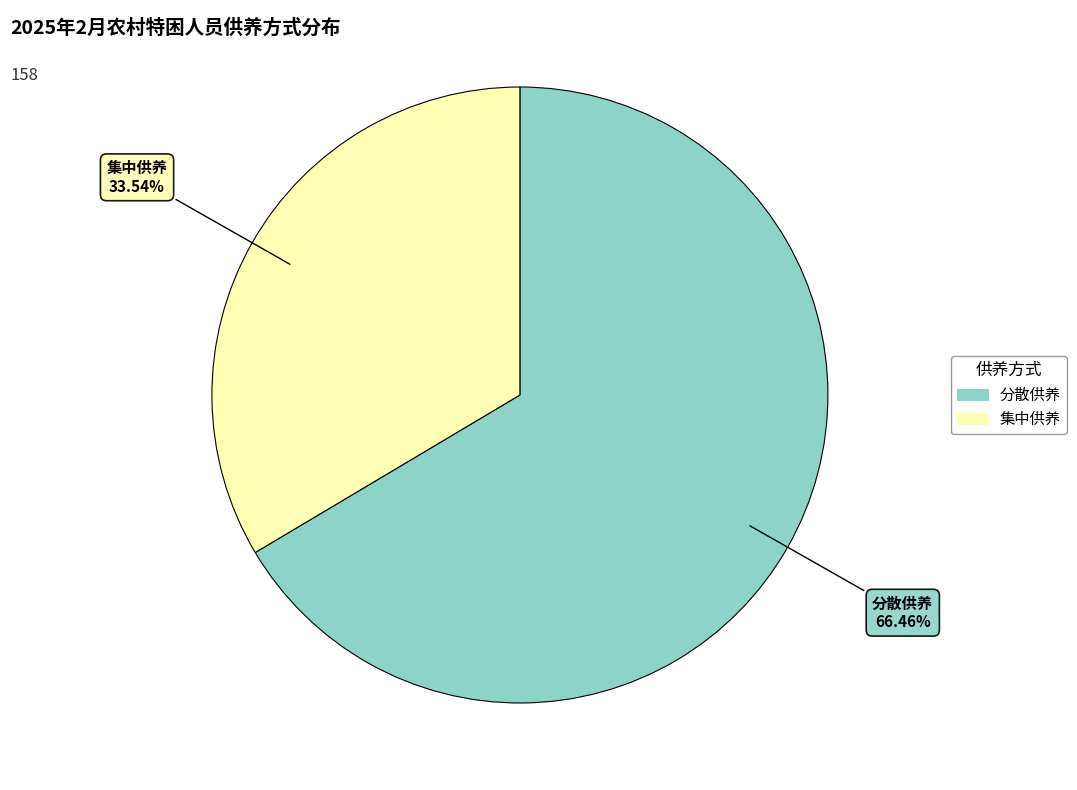

How much of the chart is everything except 分散供养?

33.5%